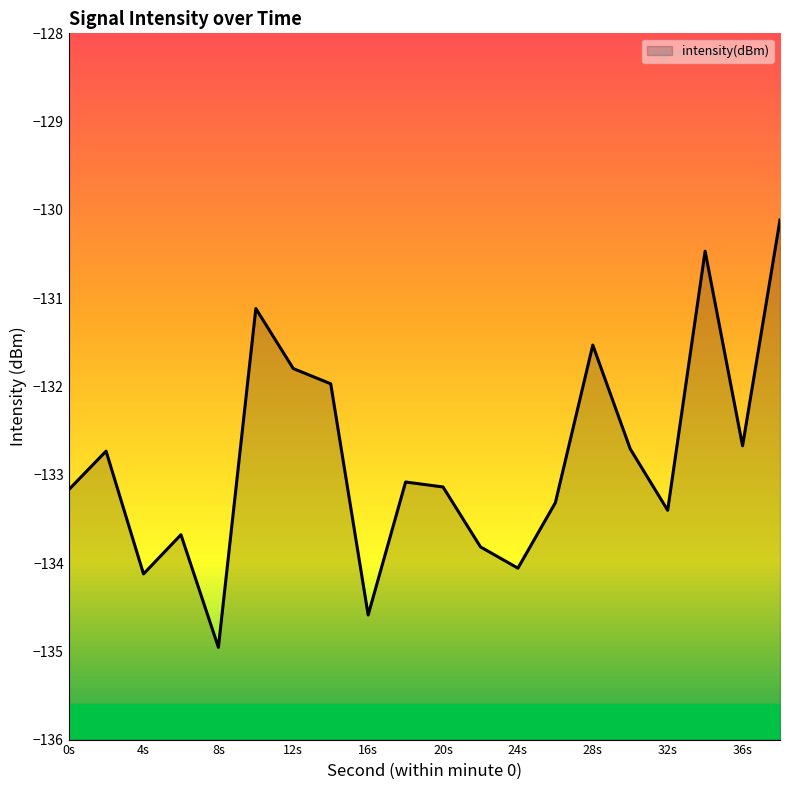

What is the average value?

-132.8